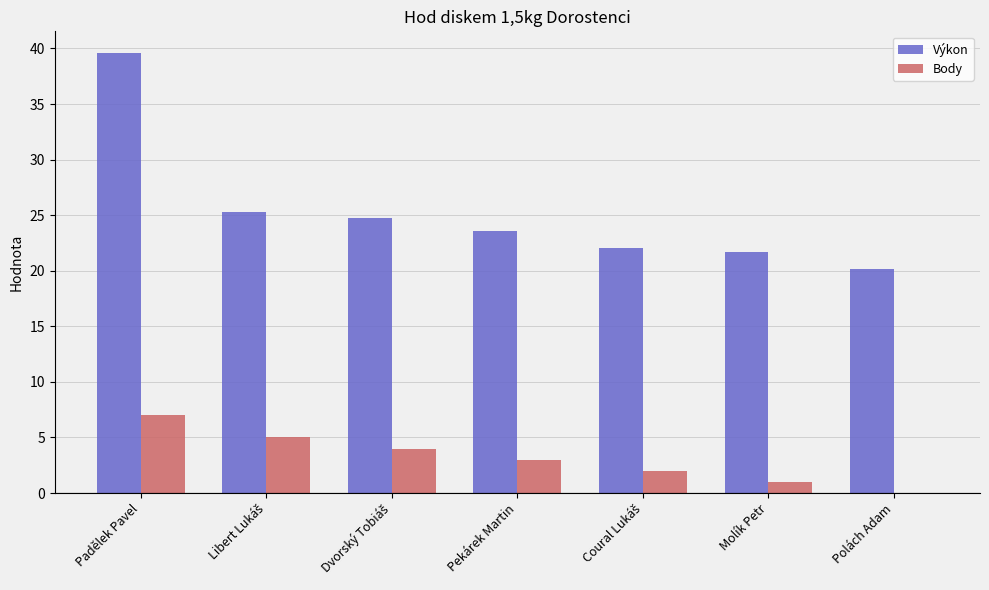

Which series has the largest total across all categories?

Výkon